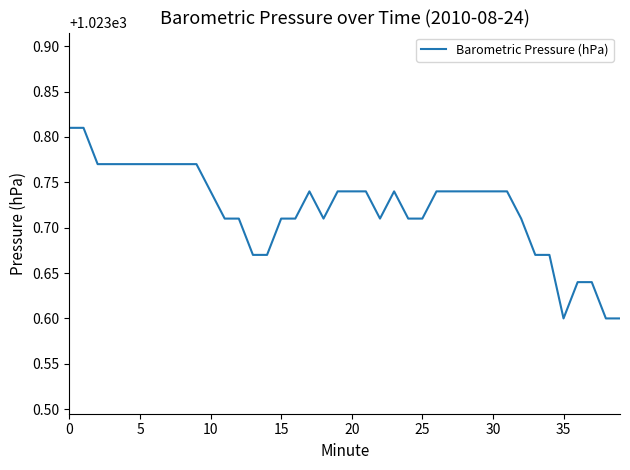

Is this an area chart (filled region under the line)?

No